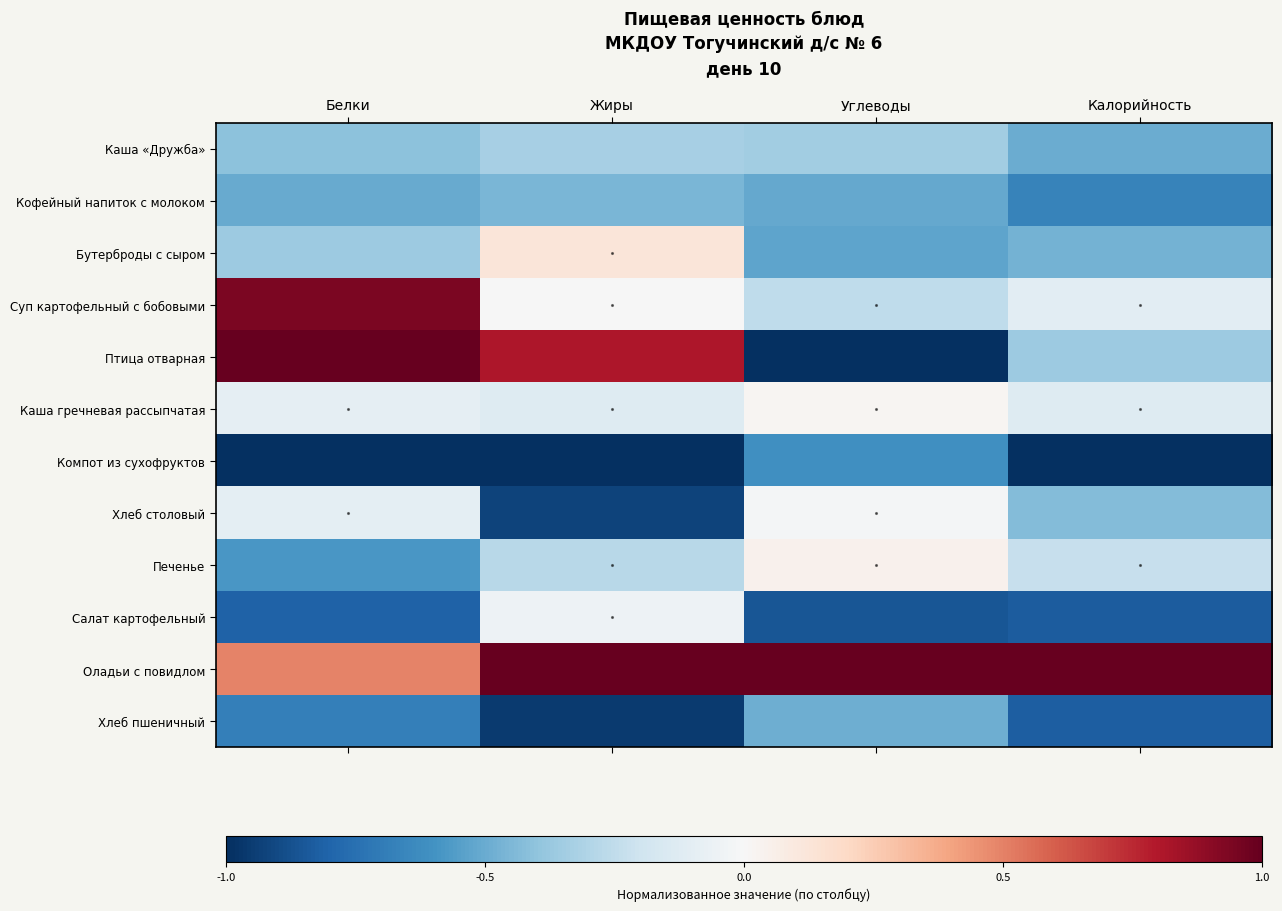

At which category is the sum across all series the highest?

Белки